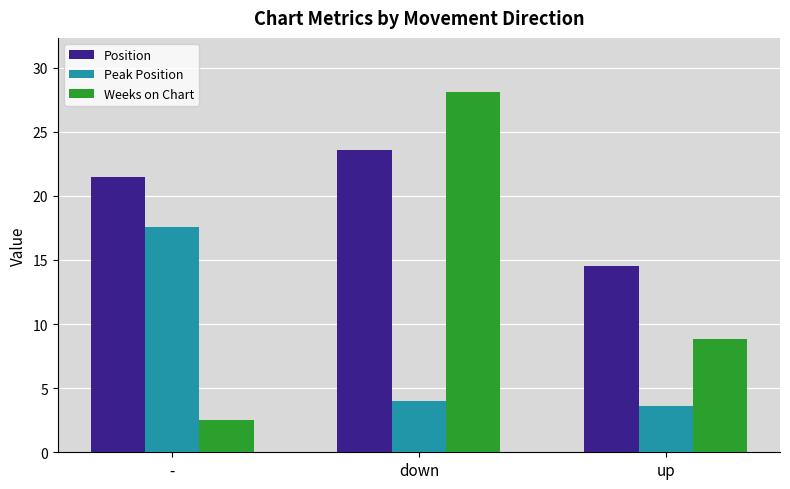

What is the difference between the maximum and minimum values in the Position series?

9.1